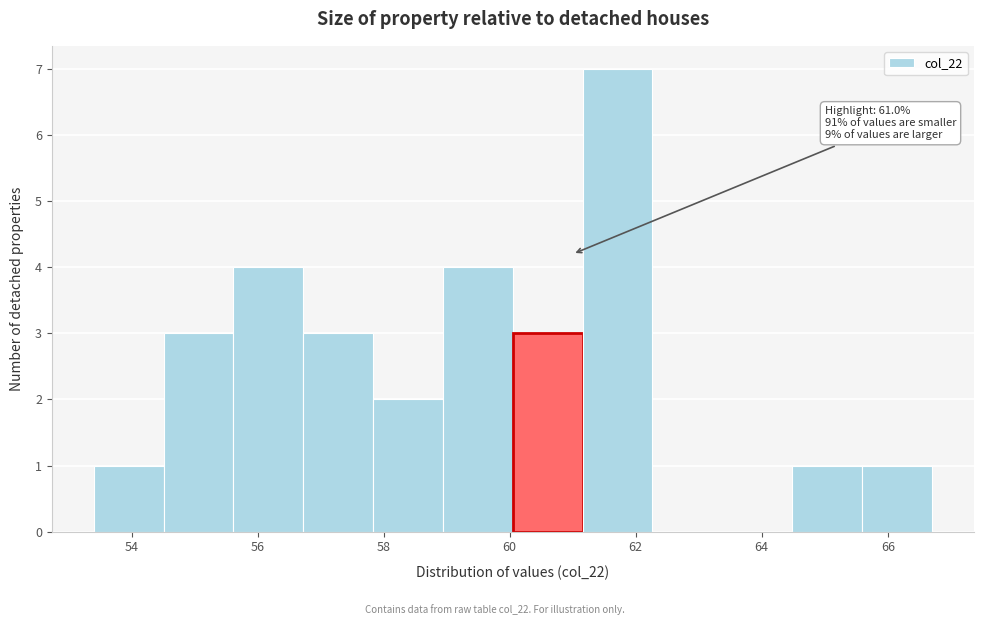

Which range on the x-axis has the tallest bar?

61.2 to 62.2